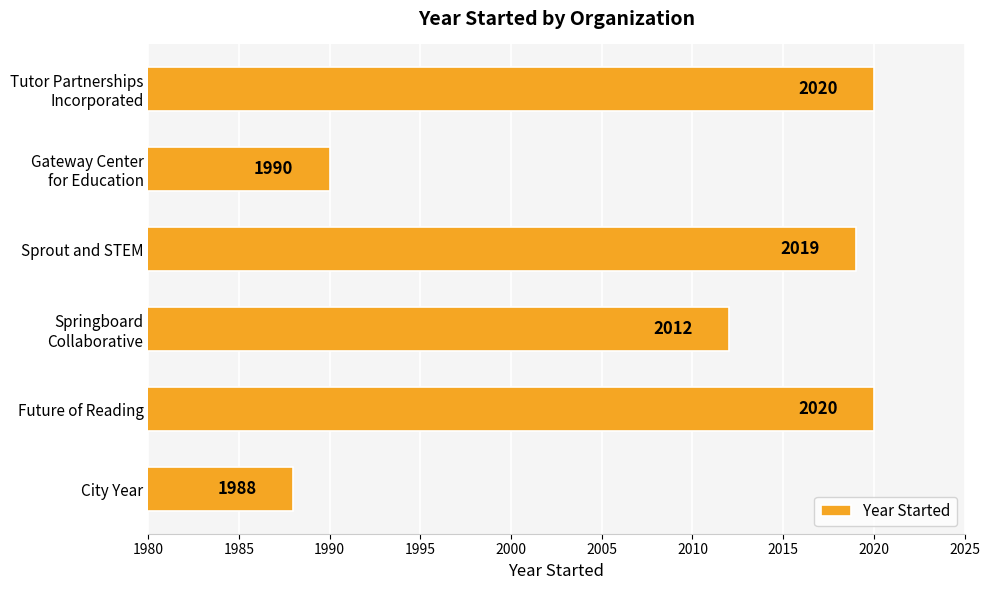

Reading bottom to top, list all the values displayed in this chart.

1988	2020	2012	2019	1990	2020